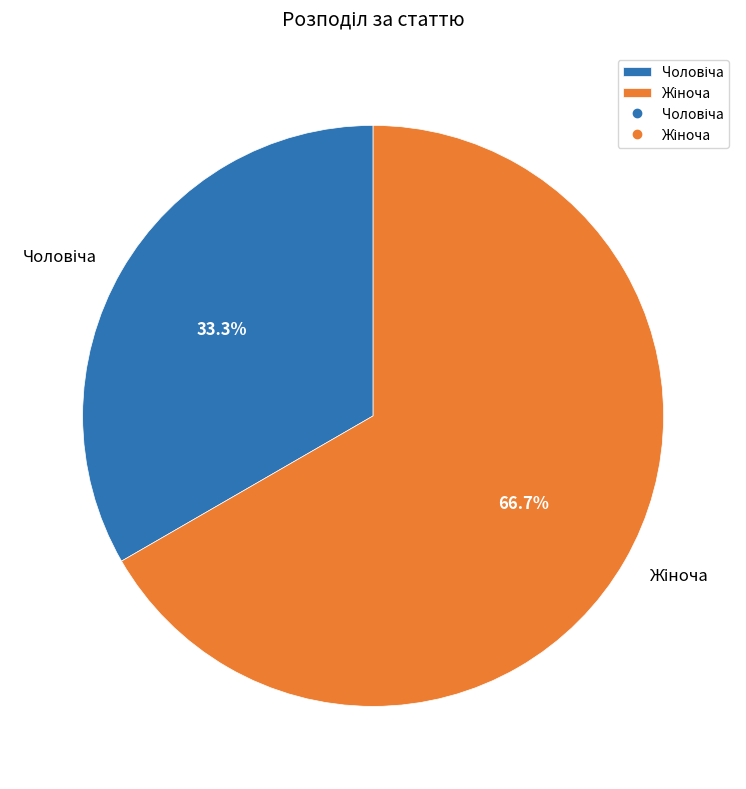

To the nearest percent, what is the difference between the largest and smallest slice percentages?

33%